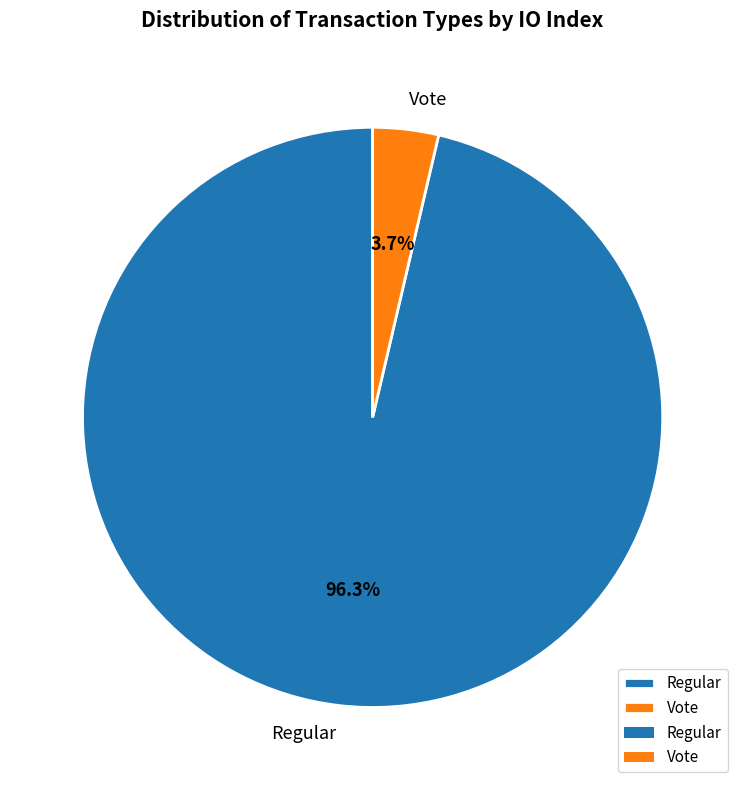

Between Vote and Regular, which is larger?

Regular